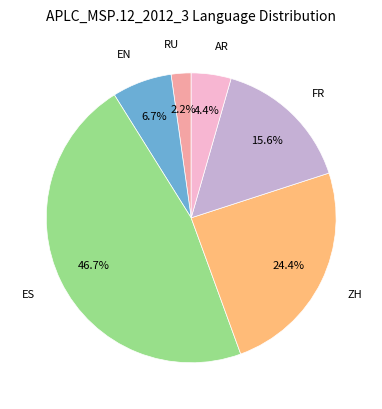

Does any single category account for the majority?

No